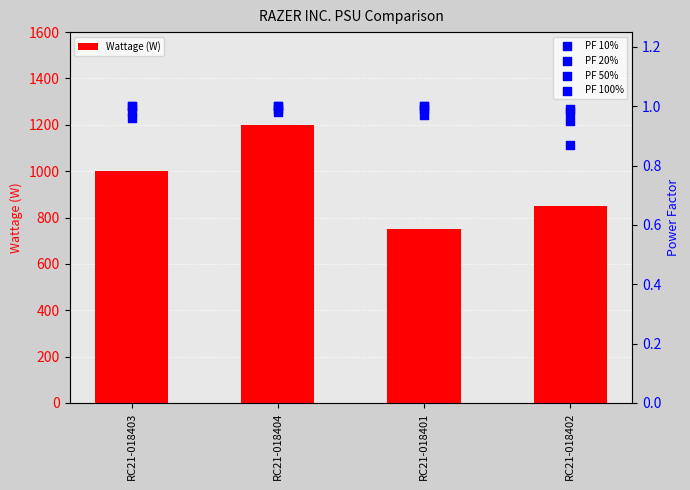

What is the total value across all series at RC21-018402?

853.8